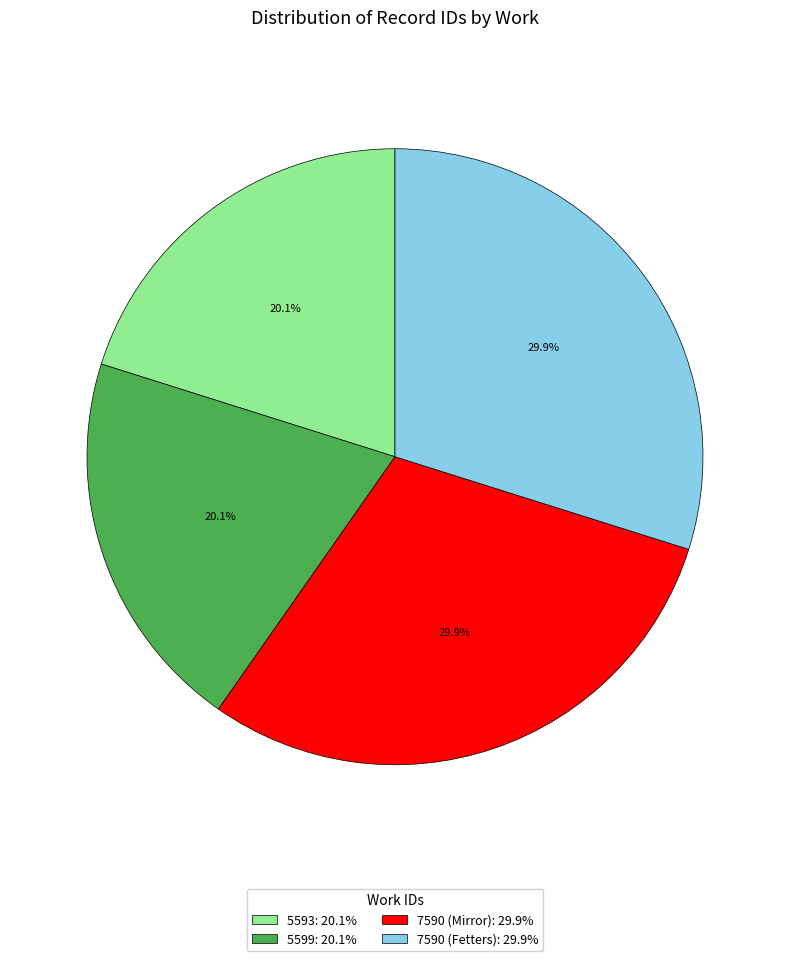

What percentage is NOT represented by 5593: 20.1%?

79.9%